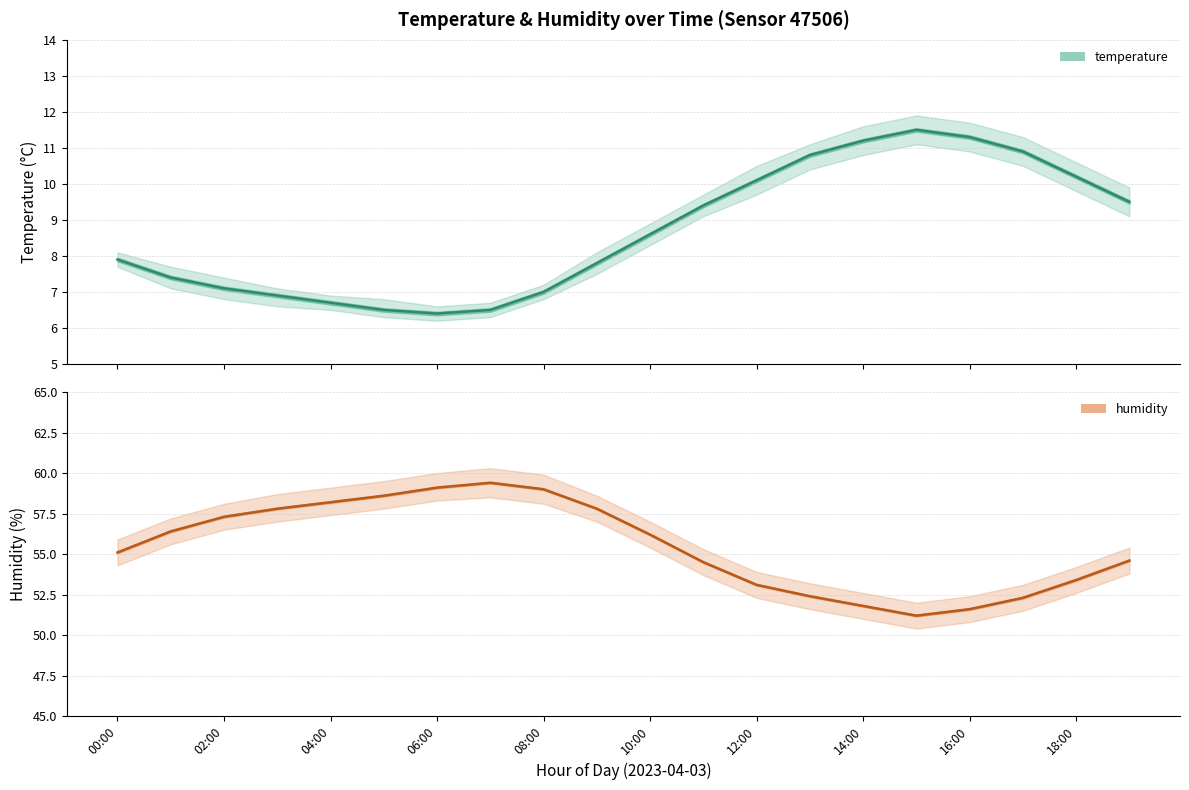

The humidity series shows 51.6 at 16:00. True or false?

True